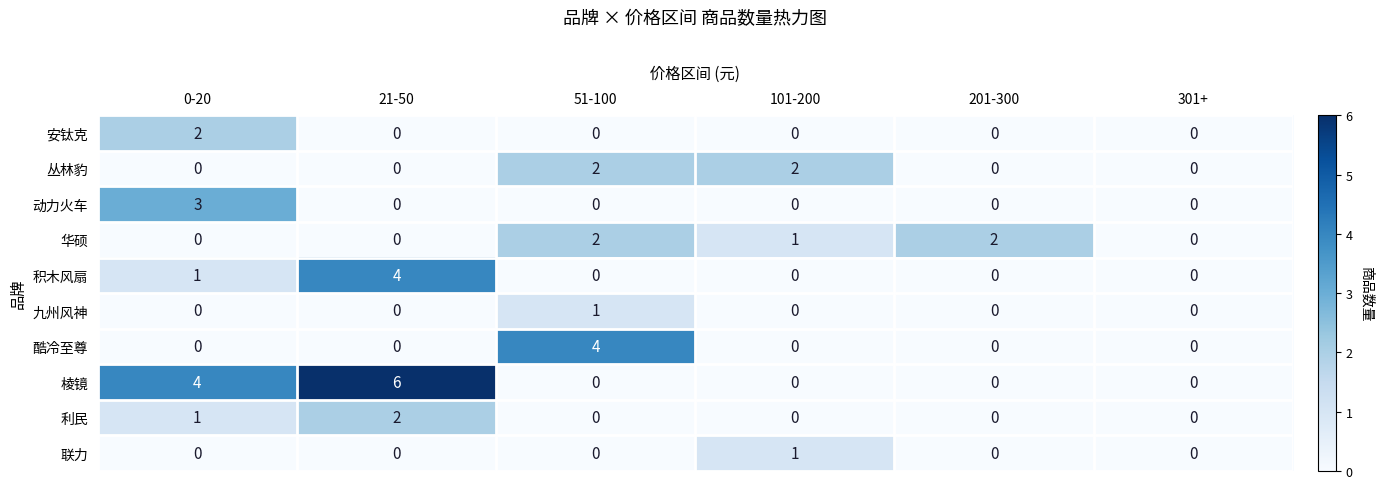

How many categories are shown in the chart?

6